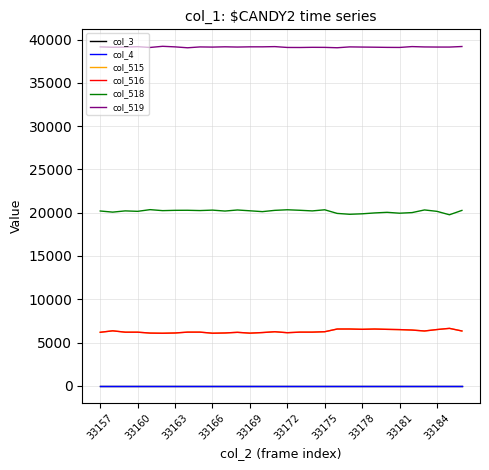

At which category does the chart reach its minimum across all series?

33157